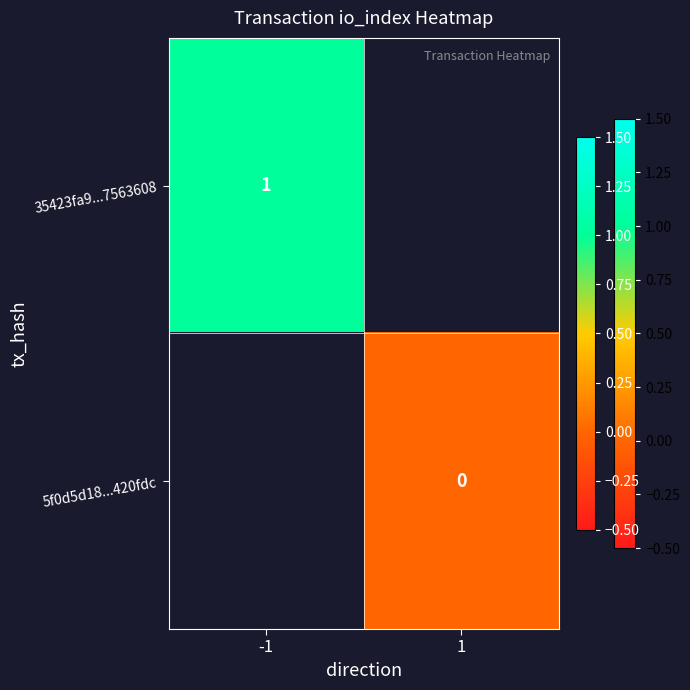

The value of 35423fa9...7563608 at -1 is 0. True or false?

False